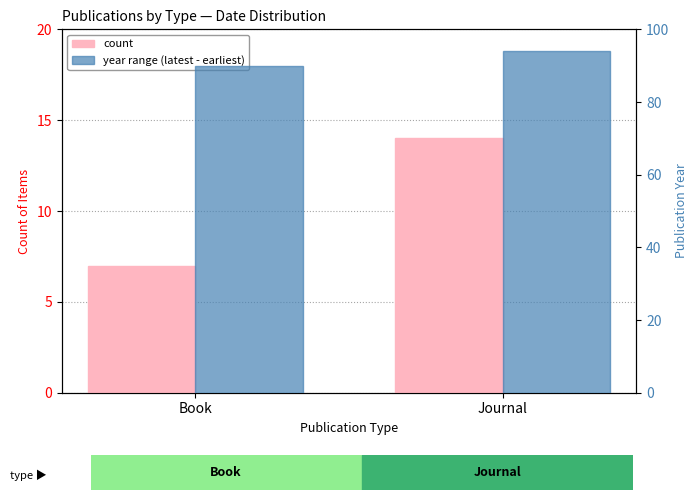

Where is year range (latest - earliest) nearest to the value 92?

Book